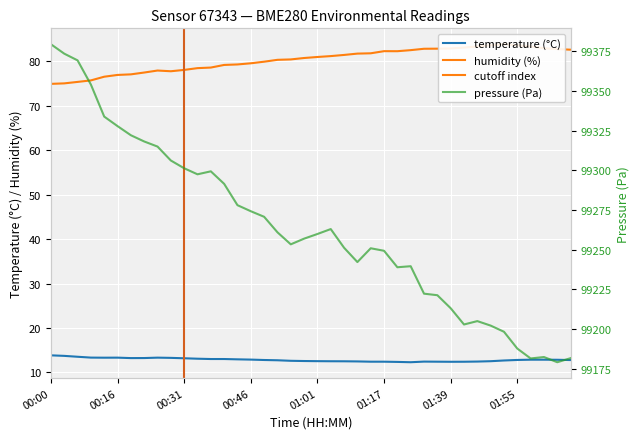

What is the sum of all temperature values?

514.2